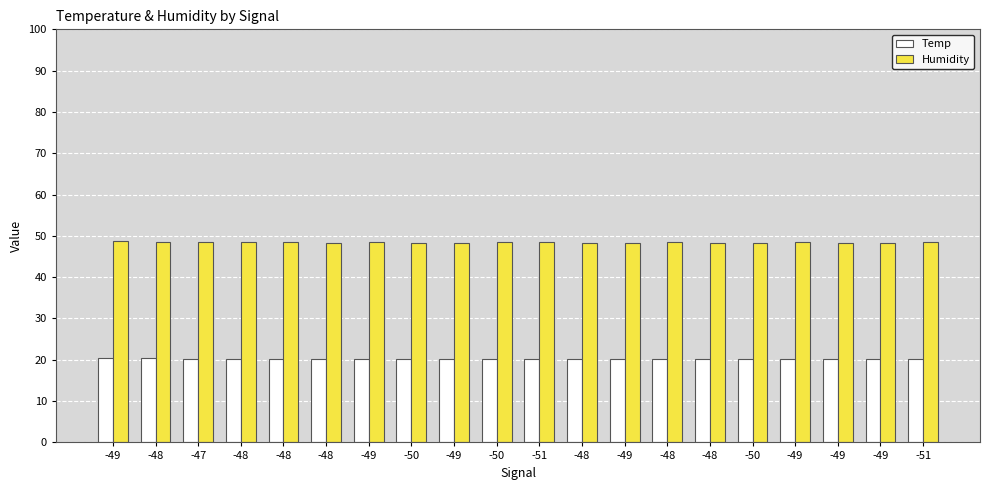

What is the label of the 15th bar from the right?

-48